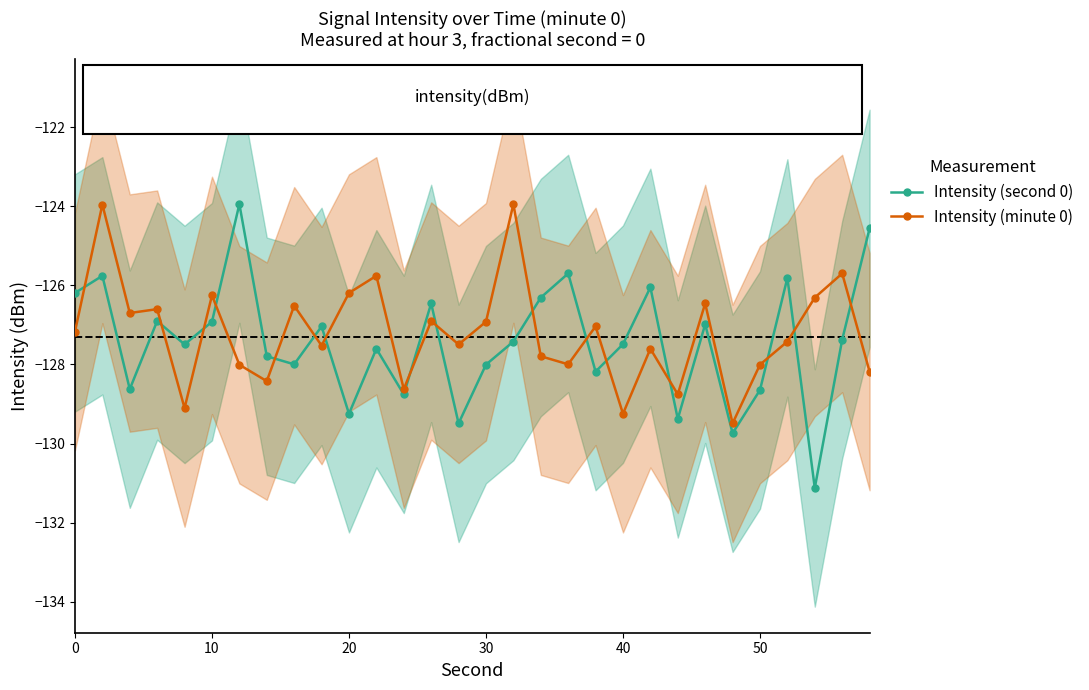

What are all the series names shown in the legend?

Intensity (second 0), Intensity (minute 0)